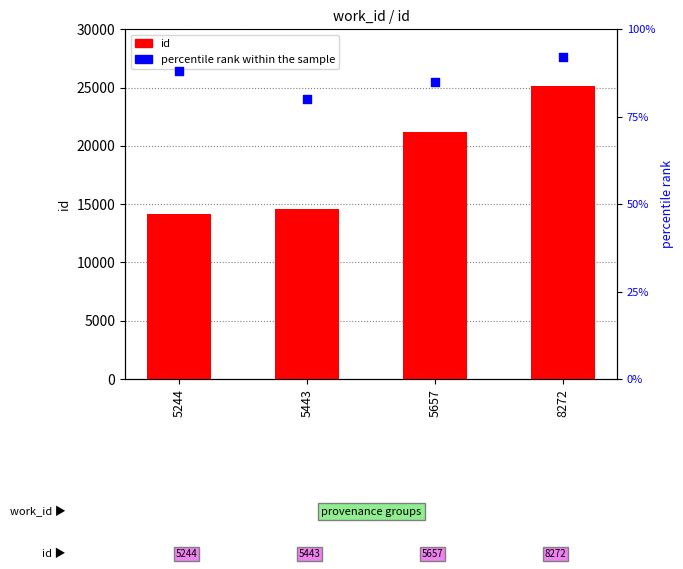

What are all the series names shown in the legend?

id, percentile rank within the sample